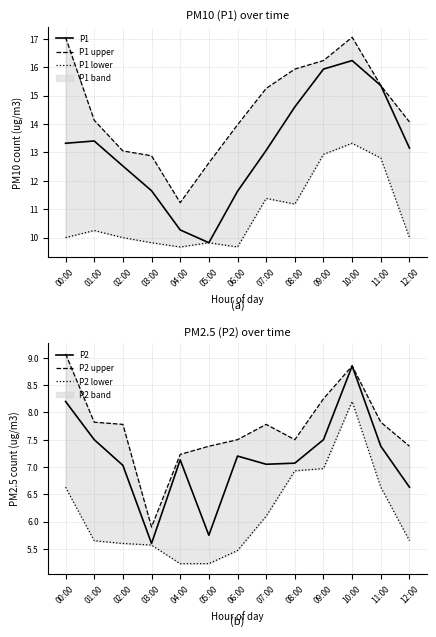

Reading right to left, extract all data points from this chart.

P1: 12:00=13.2	11:00=15.3	10:00=16.2	09:00=15.9	08:00=14.6	07:00=13.1	06:00=11.6	05:00=9.8	04:00=10.3	03:00=11.7	02:00=12.5	01:00=13.4	00:00=13.3
P1 upper: 12:00=14.1	11:00=15.3	10:00=17.1	09:00=16.2	08:00=15.9	07:00=15.2	06:00=14.0	05:00=12.6	04:00=11.2	03:00=12.9	02:00=13.1	01:00=14.1	00:00=17.1
P1 lower: 12:00=10.0	11:00=12.8	10:00=13.3	09:00=12.9	08:00=11.2	07:00=11.4	06:00=9.7	05:00=9.8	04:00=9.7	03:00=9.8	02:00=10.0	01:00=10.2	00:00=10.0
P2: 12:00=6.6	11:00=7.4	10:00=8.8	09:00=7.5	08:00=7.1	07:00=7.0	06:00=7.2	05:00=5.8	04:00=7.1	03:00=5.6	02:00=7.0	01:00=7.5	00:00=8.2
P2 upper: 12:00=7.4	11:00=7.8	10:00=8.8	09:00=8.2	08:00=7.5	07:00=7.8	06:00=7.5	05:00=7.4	04:00=7.2	03:00=5.9	02:00=7.8	01:00=7.8	00:00=9.1
P2 lower: 12:00=5.7	11:00=6.6	10:00=8.2	09:00=7.0	08:00=6.9	07:00=6.1	06:00=5.5	05:00=5.2	04:00=5.2	03:00=5.6	02:00=5.6	01:00=5.7	00:00=6.6